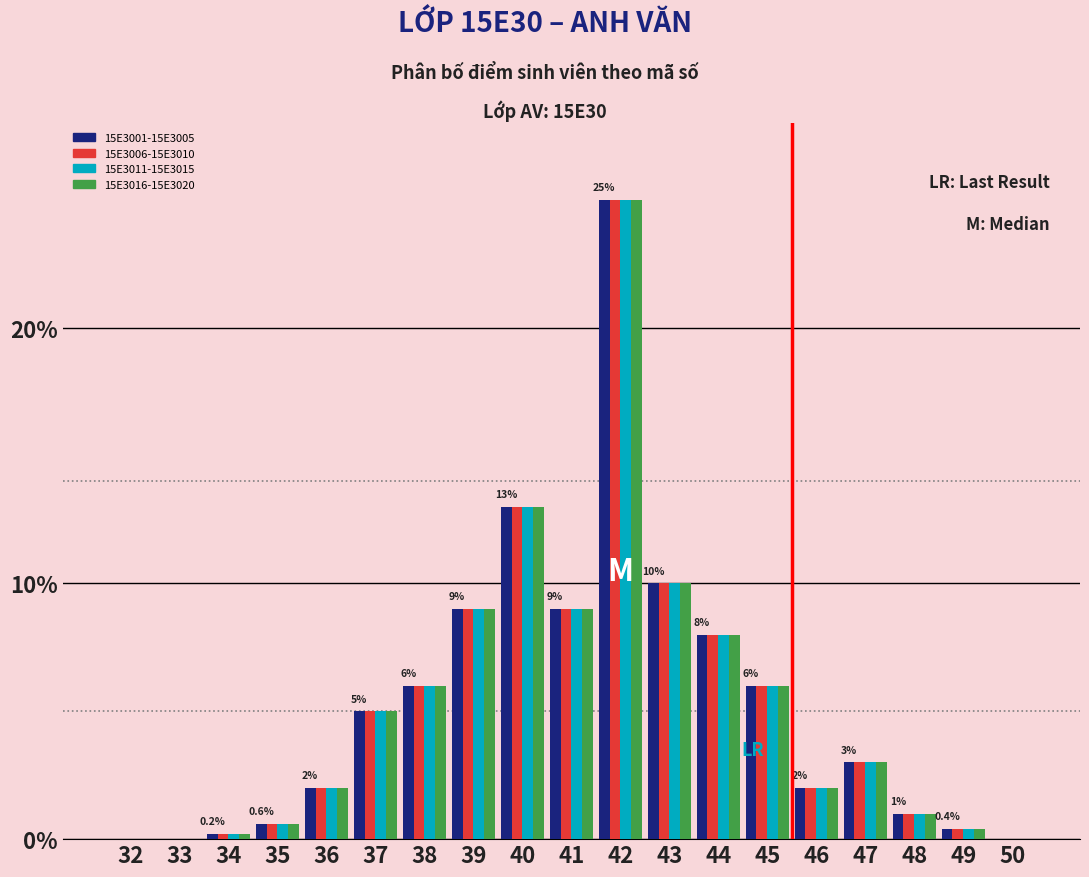

At which label is 15E3001-15E3005 closest to 12?

40